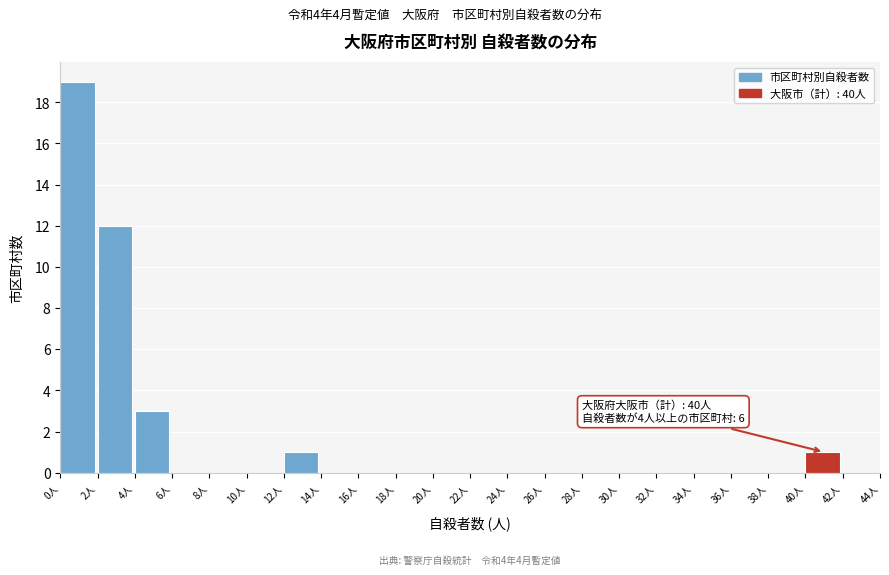

Over which range of the x-axis is the bar tallest?

0 to 2